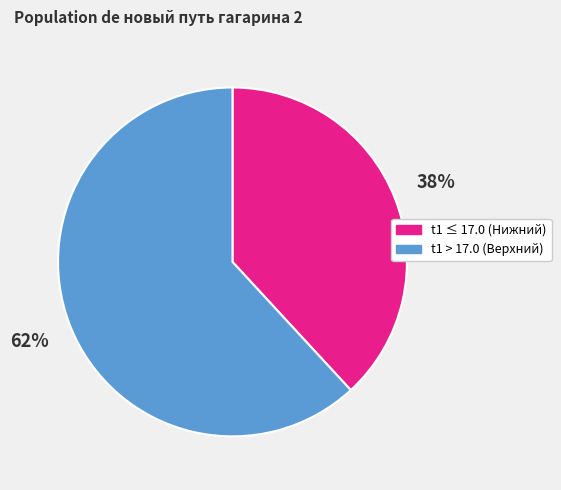

To the nearest percent, what is the combined percentage of t1 > 17.0 (Верхний) and t1 ≤ 17.0 (Нижний)?

100%